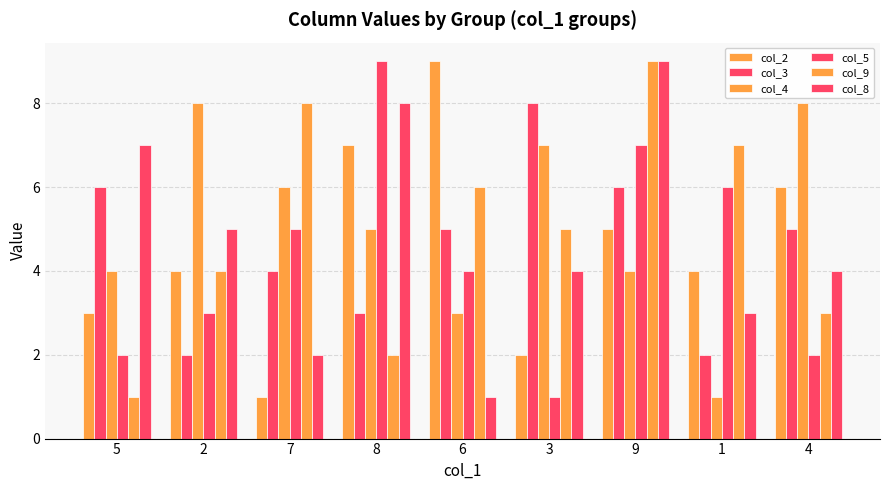

What is the lowest value of the col_4 series?

1